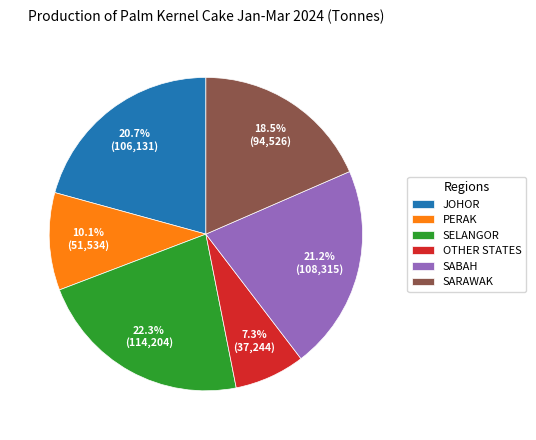

To the nearest percent, what is the difference between the largest and smallest slice percentages?

15%